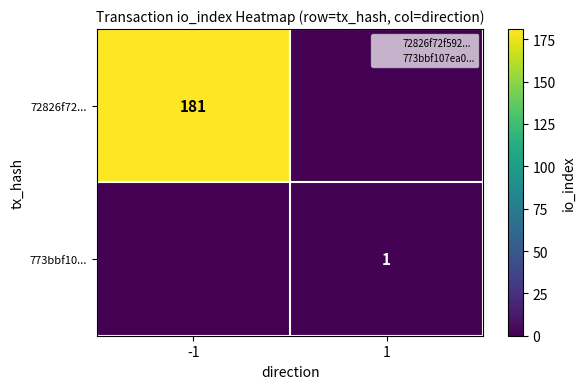

True or false: 773bbf10... has a value of 2 at 1.

False